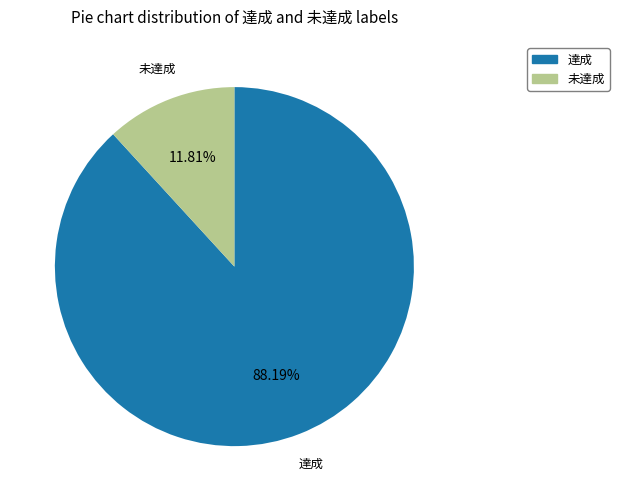

Which slice is the largest?

達成